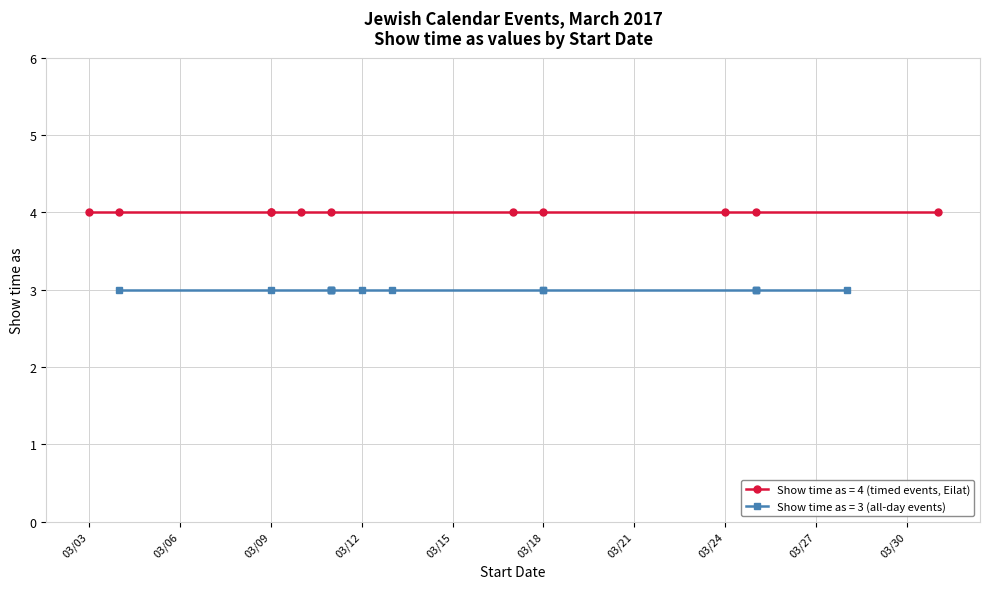

True or false: Parashat/Holiday (Show time as) and Candle lighting (Show time as) intersect in this chart.

False